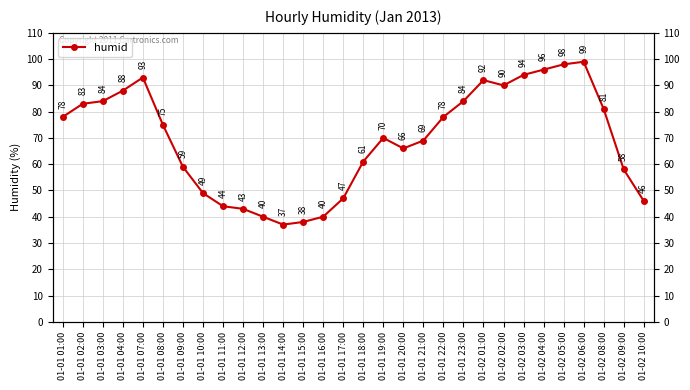

At which category does the data reach its first local peak?

01-01 07:00